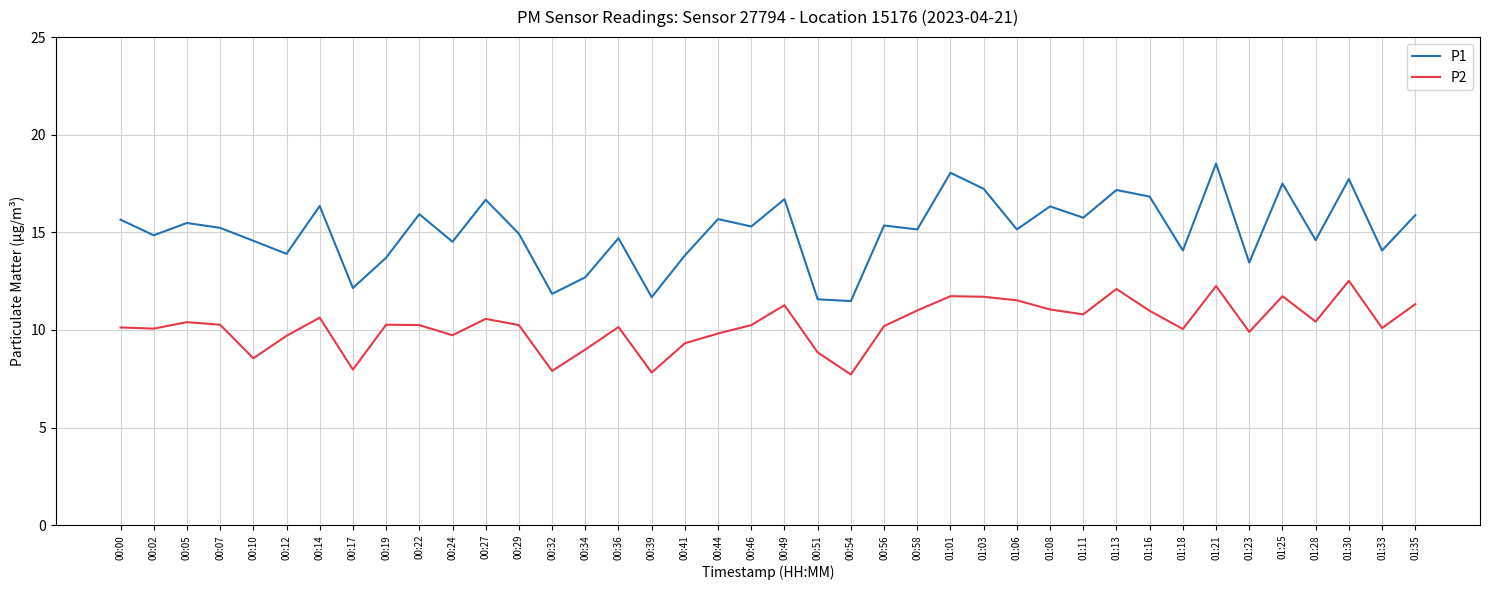

What position from the right is 01:03?

14